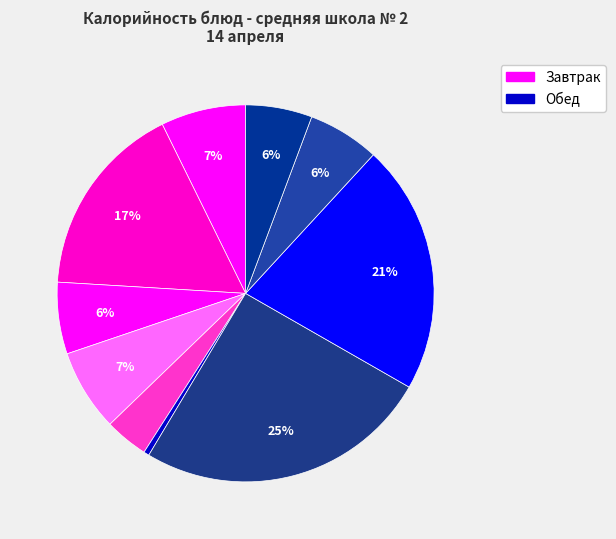

How many slices are in this pie chart?

10